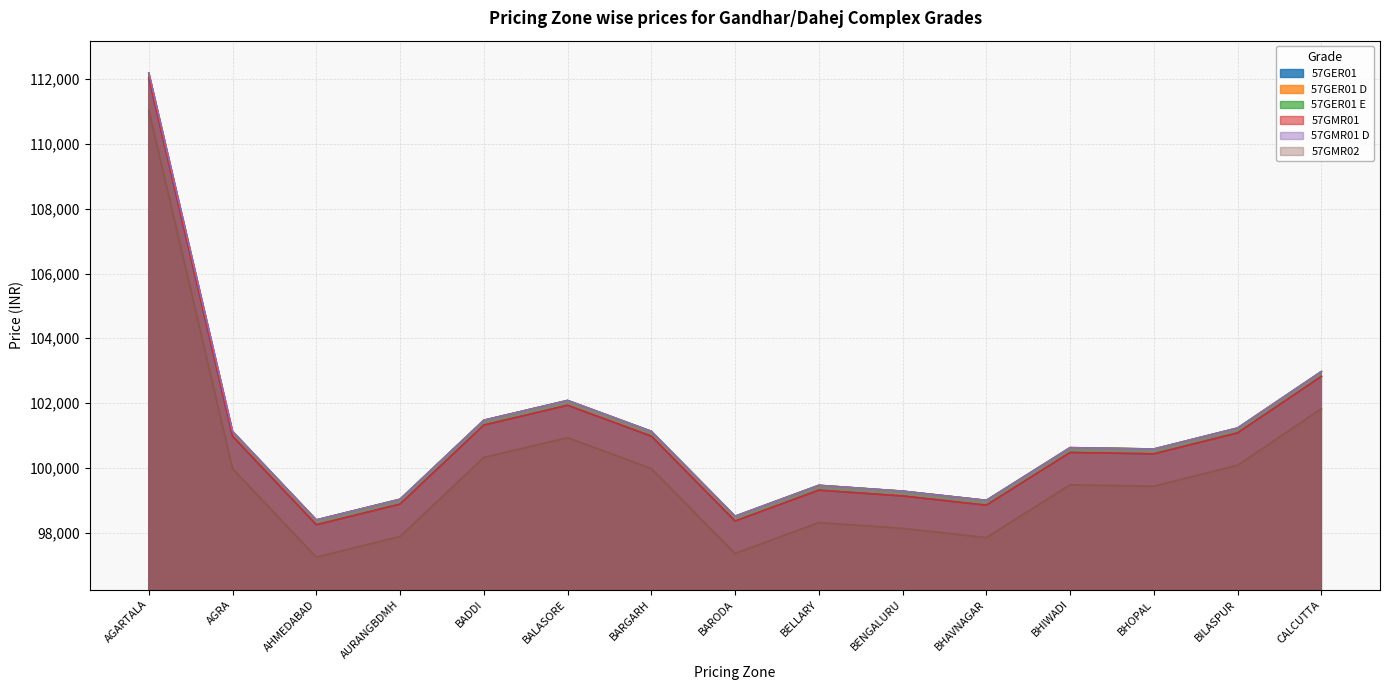

How many interior local peaks does the 57GMR02 series have?

3